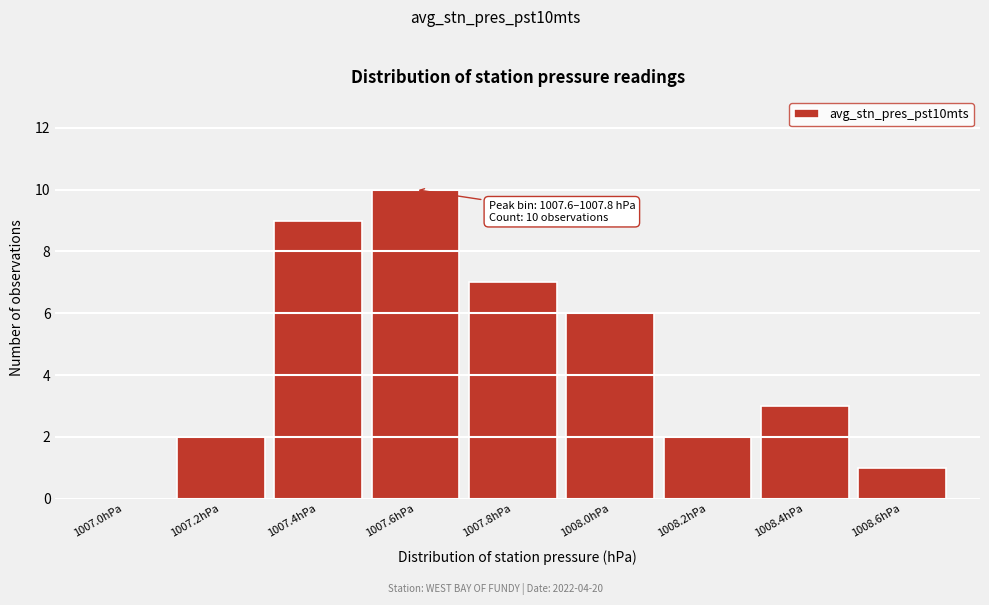

Reading left to right, list all the values displayed in this chart.

1007.0hPa=0	1007.2hPa=2	1007.4hPa=9	1007.6hPa=10	1007.8hPa=7	1008.0hPa=6	1008.2hPa=2	1008.4hPa=3	1008.6hPa=1